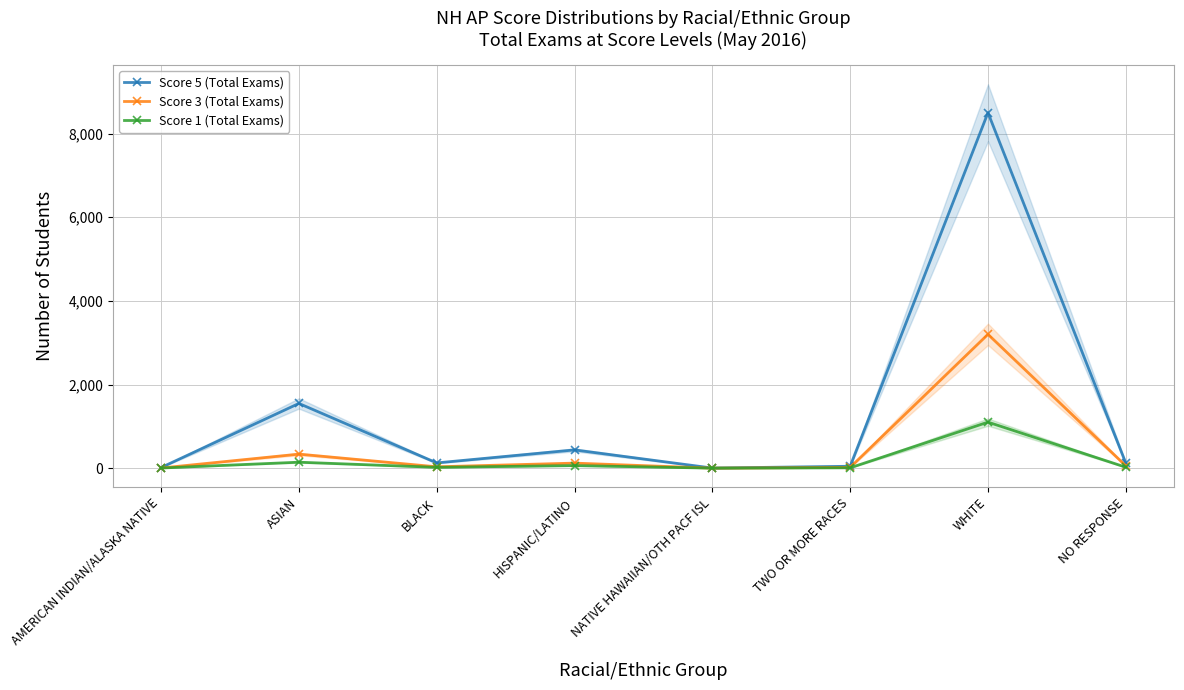

The value of Score 3 (Total Exams) at TWO OR MORE RACES is 18. True or false?

True